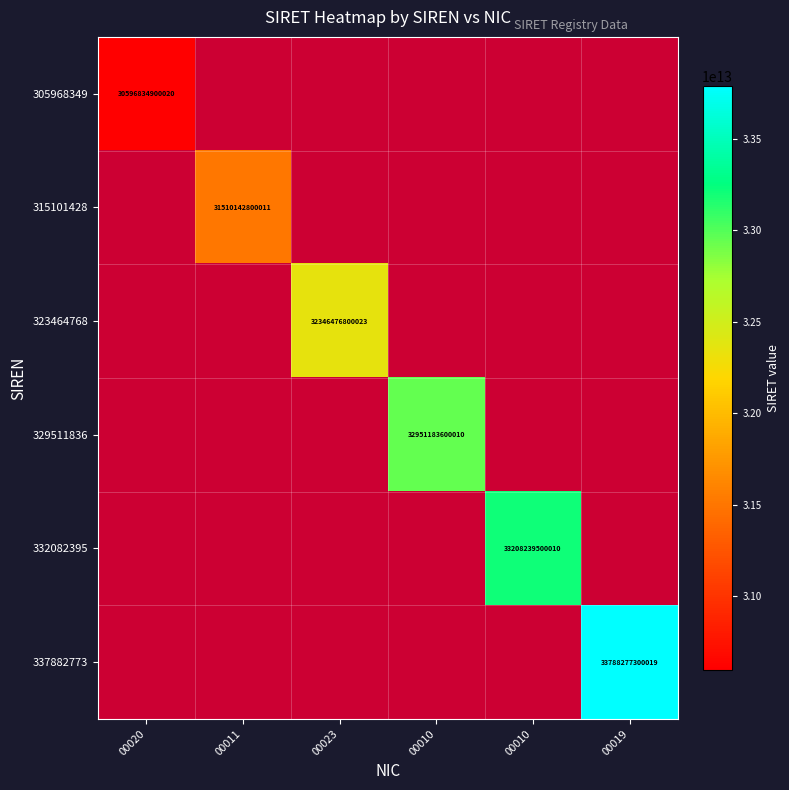

Which series has the largest range (max minus min)?

305968349